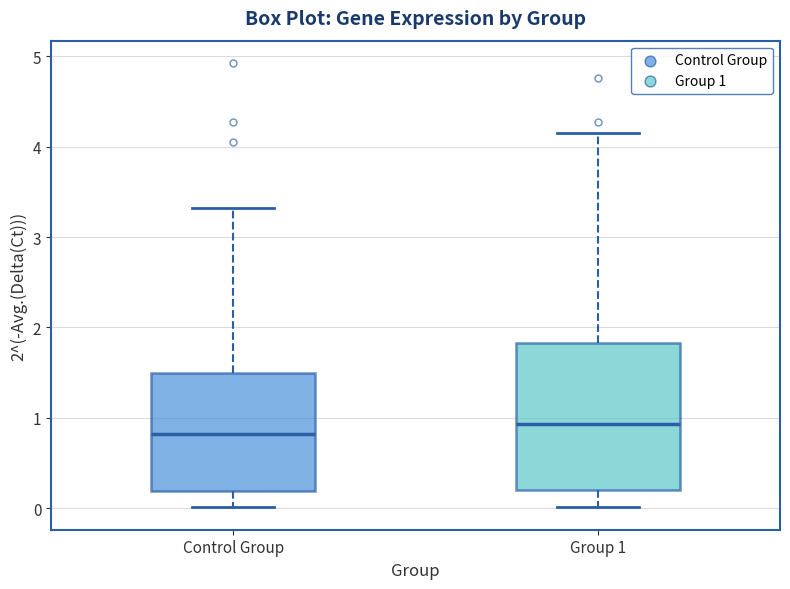

Reading left to right, read every box against the y-axis: the position of its median line, the range the box covers, and the ends of its whiskers. The values are not printed on the chart, so give them approximately, as read against the axis.

Control Group: median 0.8, box 0.2 to 1.5, whiskers 0.0 to 3.3
Group 1: median 0.9, box 0.2 to 1.8, whiskers 0.0 to 4.1